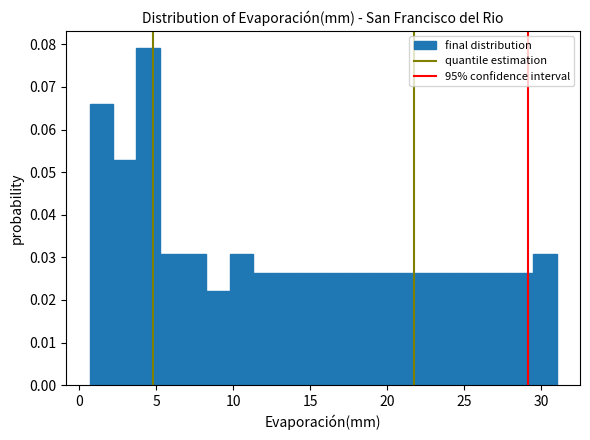

Around what value on the x-axis is the tallest bar? Give the approximate position of its centre, as read against the axis.

4.5